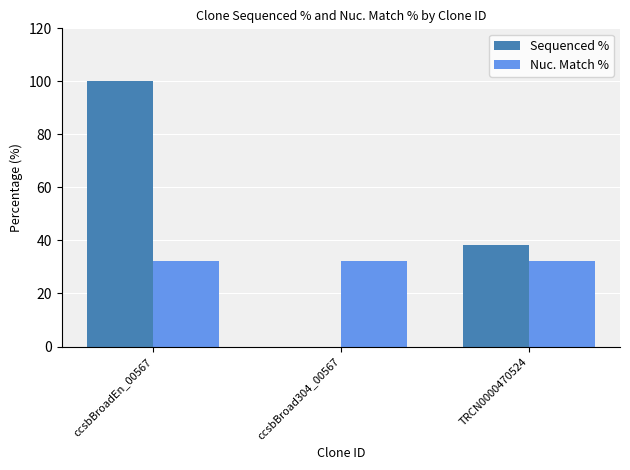

Between ccsbBroadEn_00567 and TRCN0000470524, which series saw the biggest shift?

Sequenced %